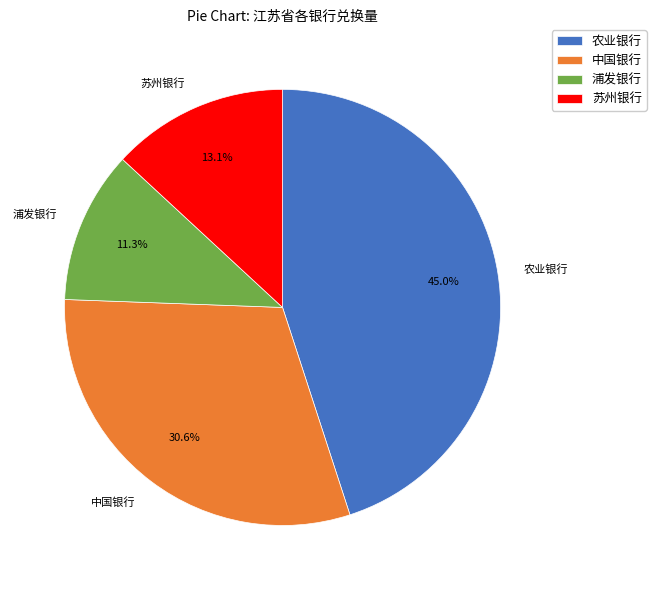

The 浦发银行 slice represents 3% of the pie. True or false?

False